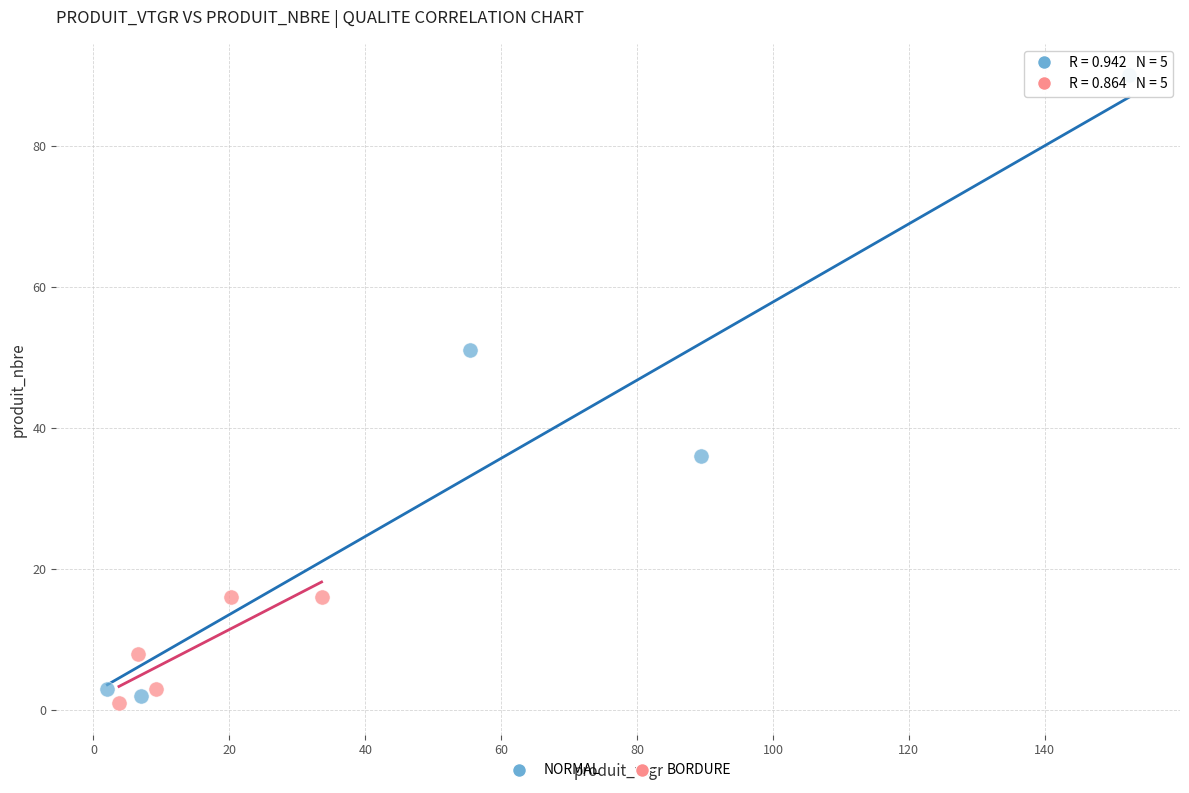

What are all the series names shown in the legend?

NORMAL, BORDURE